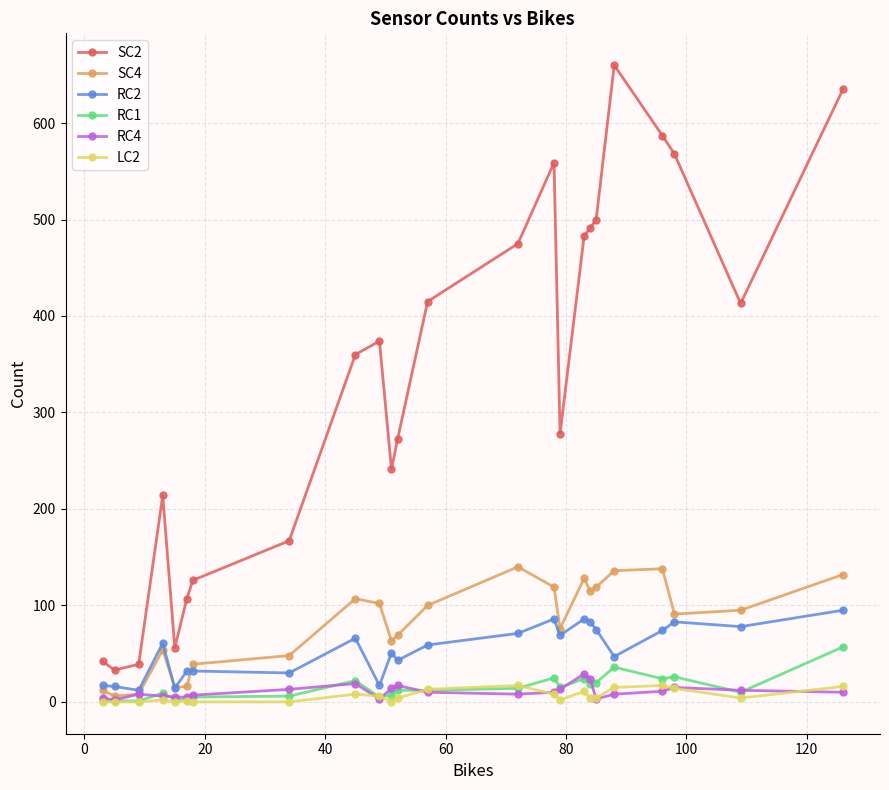

What is the maximum value shown in the chart?

660